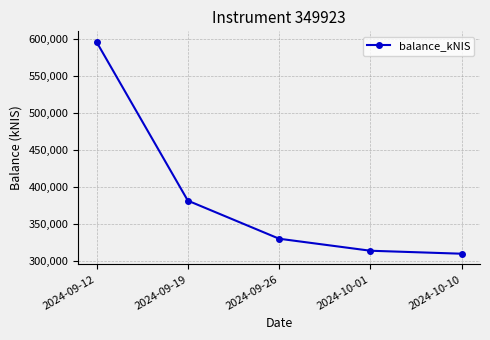

What is the average value?

386025.8